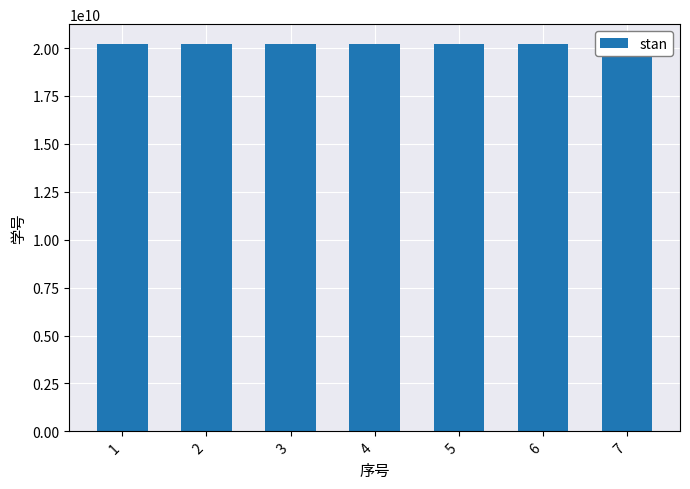

What is the greatest value displayed?

20233173040